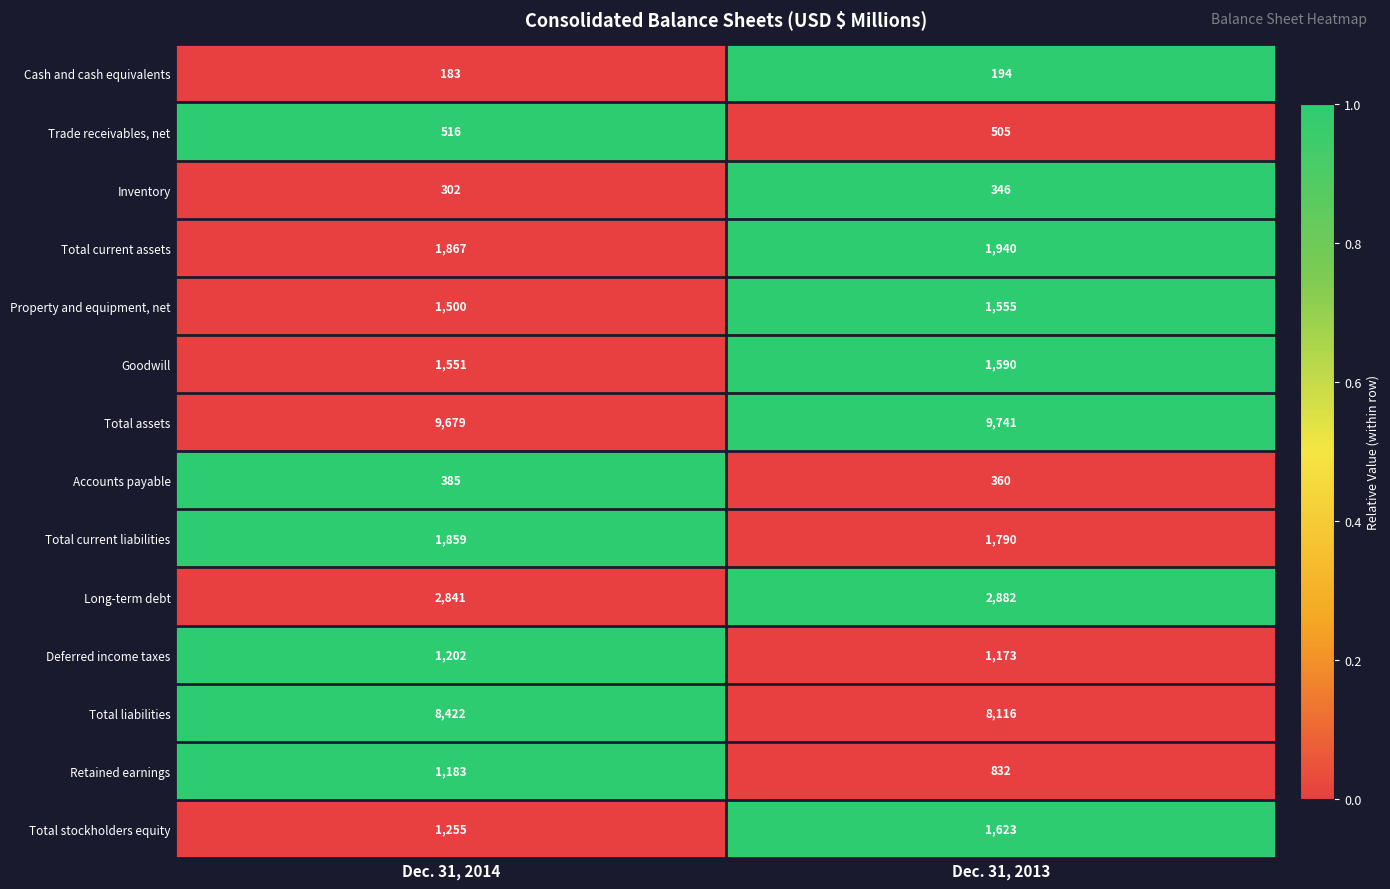

Which series has the largest range (max minus min)?

Total stockholders equity